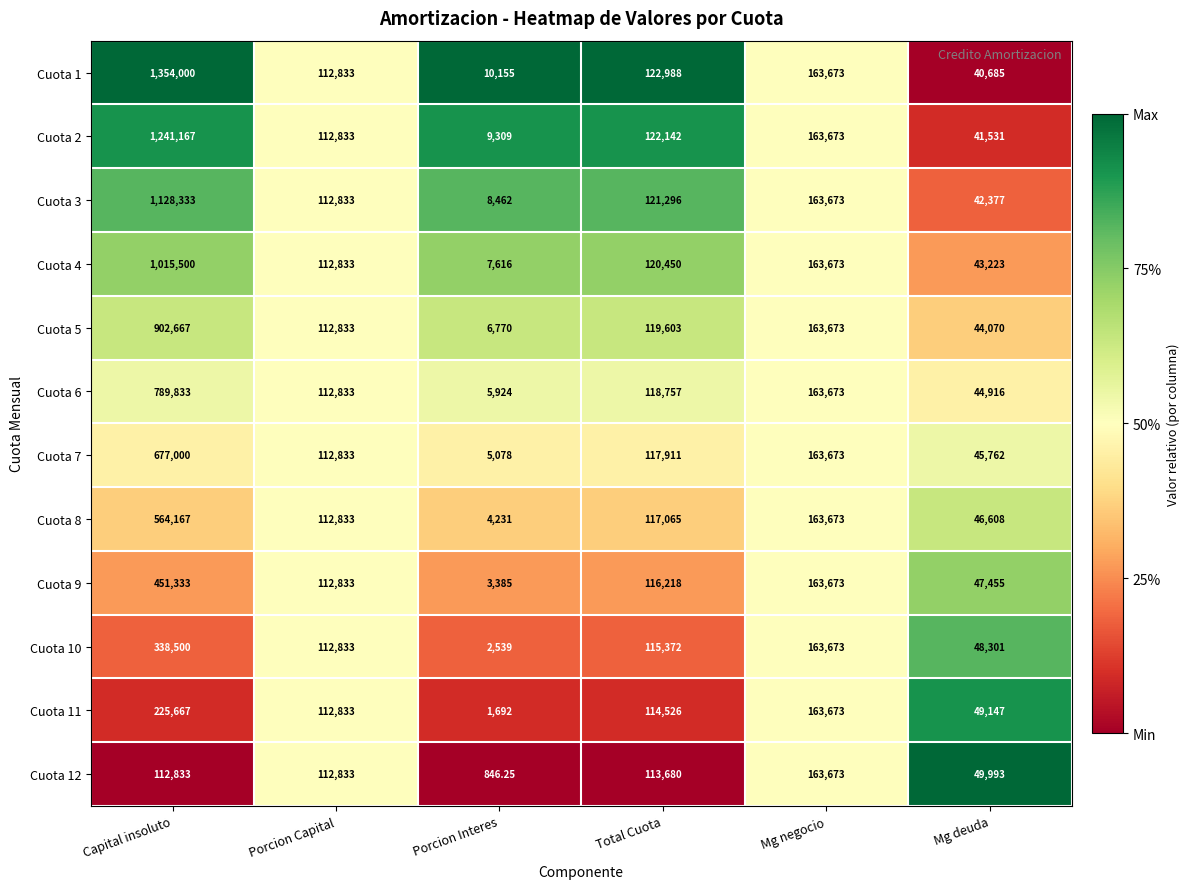

At which category is the sum across all series the highest?

Capital insoluto